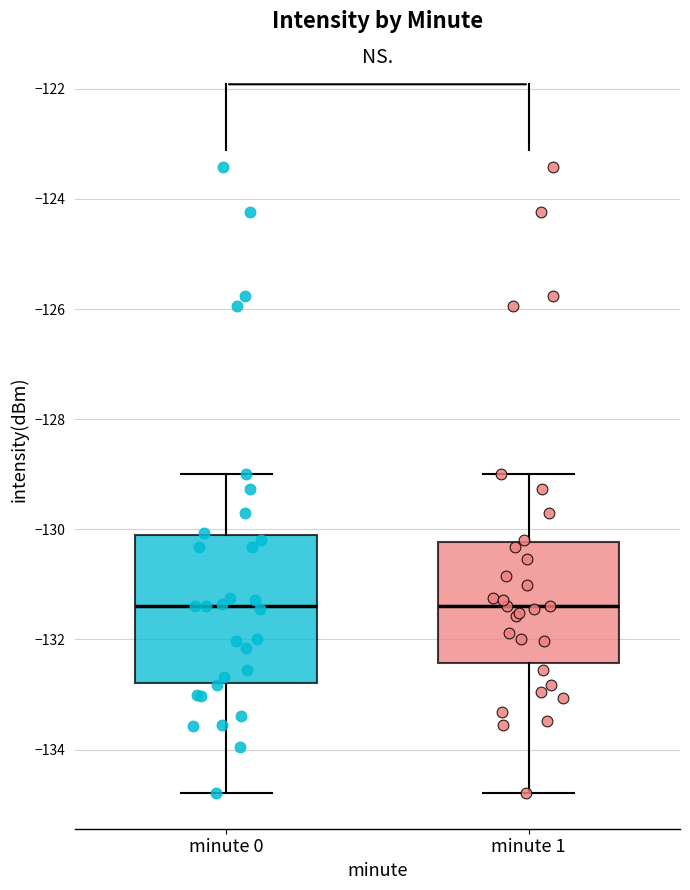

Which box is the tallest, from its lower edge to its upper edge?

minute 0